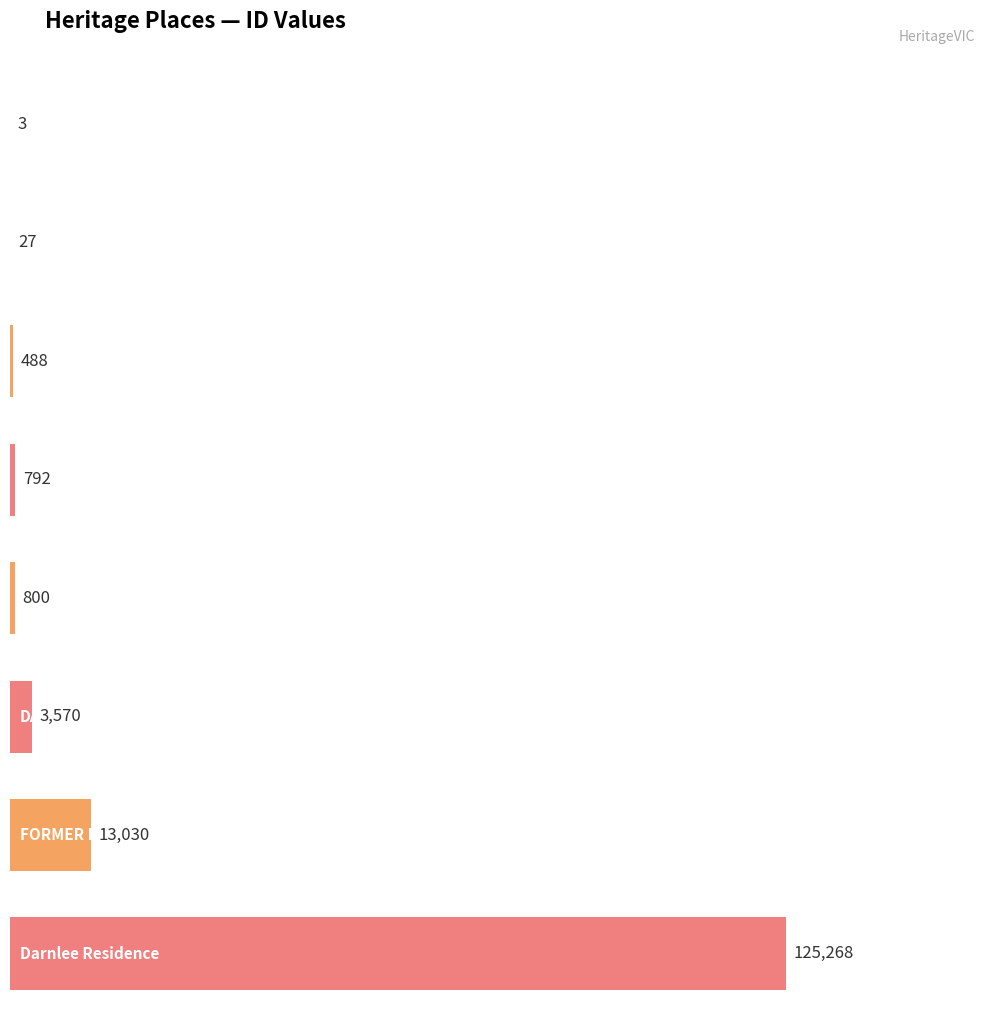

List the labels in order of value, largest first.

Darnlee Residence, FORMER FOURTH VICTORIA BUILDING, DARNLEE, FORMER VICTORIAN RAILWAY HEADQUARTERS, FORMER RECORDS OFFICE, FORMER NORTH FITZROY POST OFFICE, PYRENEES HOUSE, COLLINGWOOD TOWN HALL